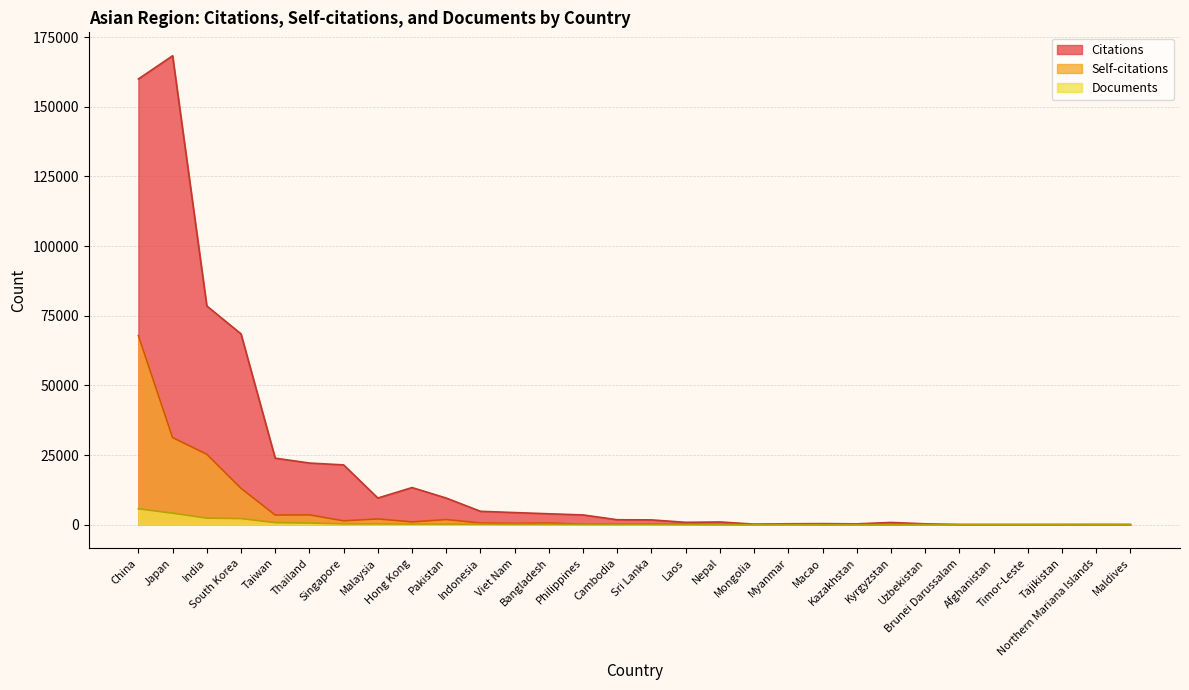

Reading left to right, list all the values displayed in this chart.

Citations: China=159968	Japan=168294	India=78507	South Korea=68475	Taiwan=23870	Thailand=22119	Singapore=21445	Malaysia=9561	Hong Kong=13313	Pakistan=9545	Indonesia=4794	Viet Nam=4344	Bangladesh=3906	Philippines=3486	Cambodia=1769	Sri Lanka=1714	Laos=837	Nepal=966	Mongolia=195	Myanmar=323	Macao=376	Kazakhstan=292	Kyrgyzstan=792	Uzbekistan=307	Brunei Darussalam=29	Afghanistan=24	Timor-Leste=27	Tajikistan=35	Northern Mariana Islands=52	Maldives=39
Self-citations: China=67883	Japan=31262	India=25267	South Korea=13044	Taiwan=3451	Thailand=3510	Singapore=1380	Malaysia=2058	Hong Kong=983	Pakistan=1841	Indonesia=595	Viet Nam=482	Bangladesh=613	Philippines=160	Cambodia=175	Sri Lanka=185	Laos=147	Nepal=89	Mongolia=15	Myanmar=47	Macao=8	Kazakhstan=15	Kyrgyzstan=6	Uzbekistan=24	Brunei Darussalam=0	Afghanistan=3	Timor-Leste=0	Tajikistan=0	Northern Mariana Islands=0	Maldives=4
Documents: China=5686	Japan=4109	India=2340	South Korea=2173	Taiwan=725	Thailand=577	Singapore=288	Malaysia=276	Hong Kong=223	Pakistan=207	Indonesia=147	Viet Nam=106	Bangladesh=96	Philippines=59	Cambodia=38	Sri Lanka=38	Laos=21	Nepal=19	Mongolia=9	Myanmar=8	Macao=6	Kazakhstan=5	Kyrgyzstan=4	Uzbekistan=4	Brunei Darussalam=2	Afghanistan=2	Timor-Leste=1	Tajikistan=1	Northern Mariana Islands=1	Maldives=1